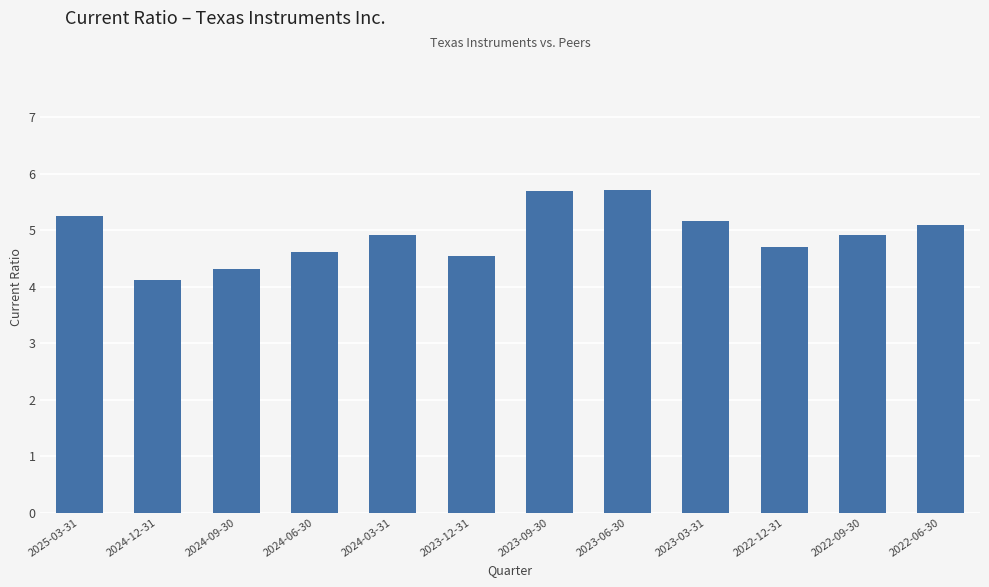

What is the minimum value shown in the chart?

4.1